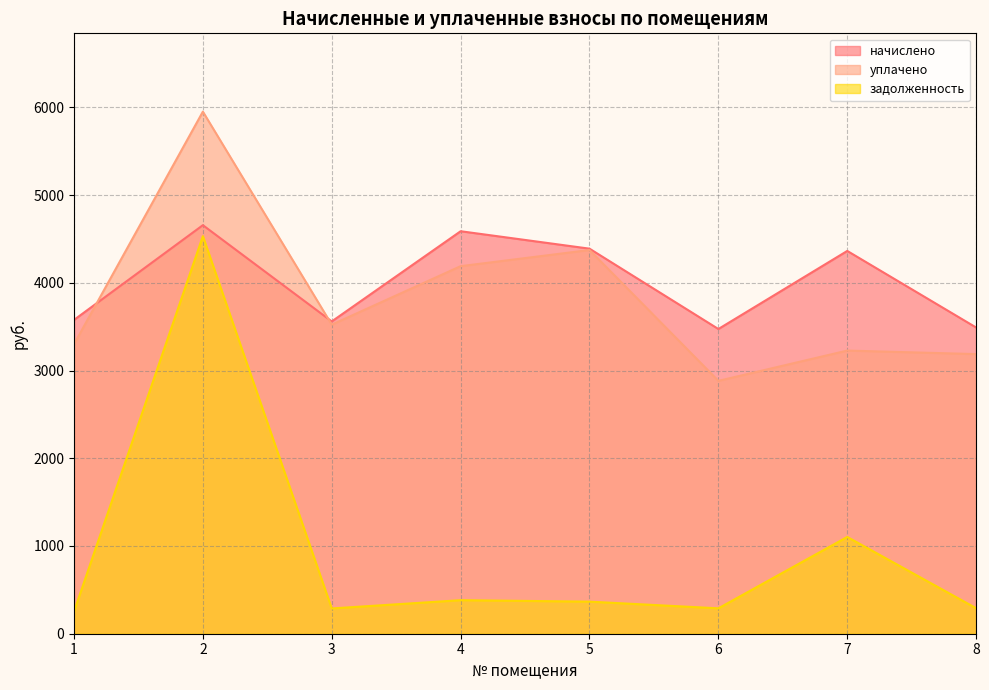

Where is the first local maximum for начислено?

2